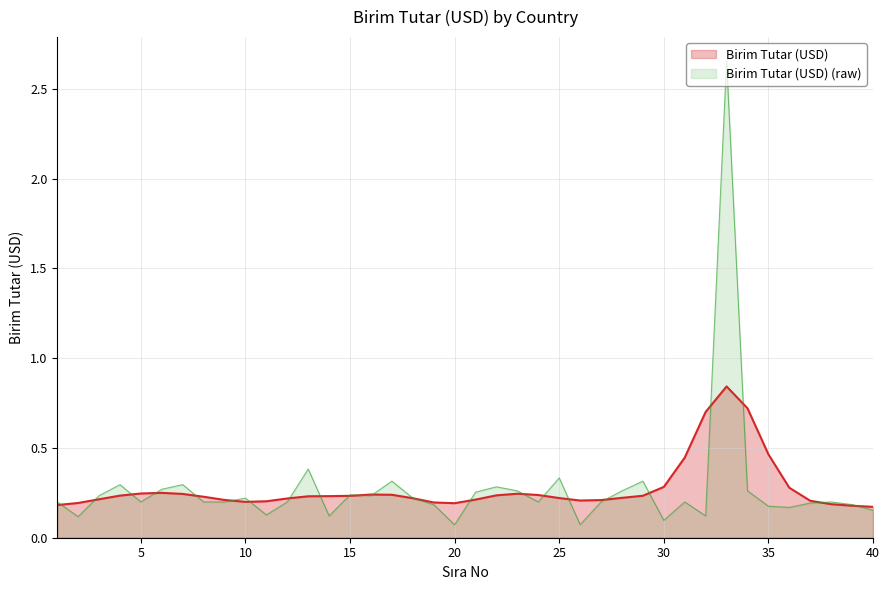

Reading left to right, list all the values displayed in this chart.

0.2	0.1	0.2	0.3	0.2	0.3	0.3	0.2	0.2	0.2	0.1	0.2	0.4	0.1	0.2	0.2	0.3	0.2	0.2	0.1	0.3	0.3	0.3	0.2	0.3	0.1	0.2	0.3	0.3	0.1	0.2	0.1	2.7	0.3	0.2	0.2	0.2	0.2	0.2	0.2